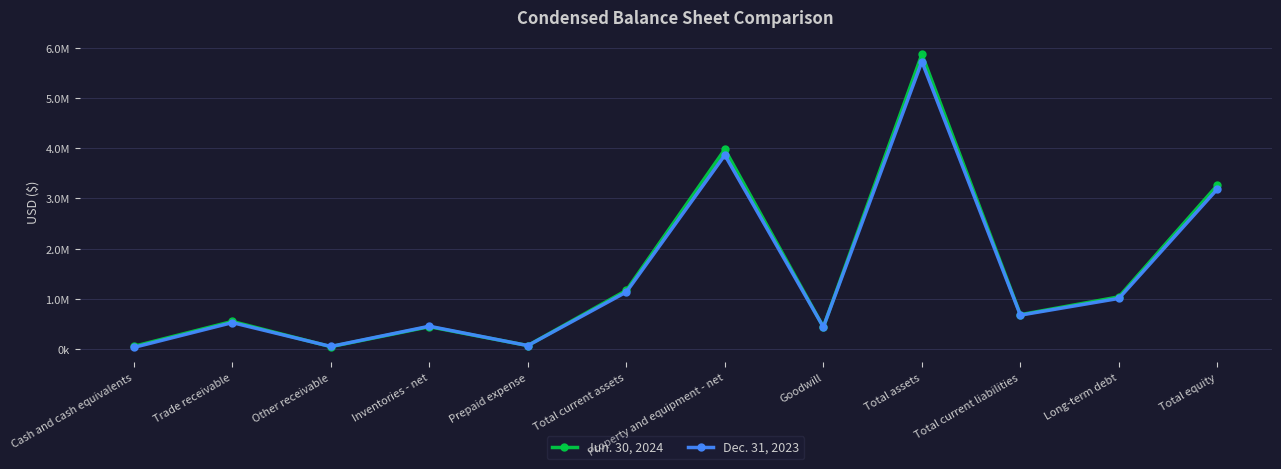

What are all the series names shown in the legend?

Jun. 30, 2024, Dec. 31, 2023